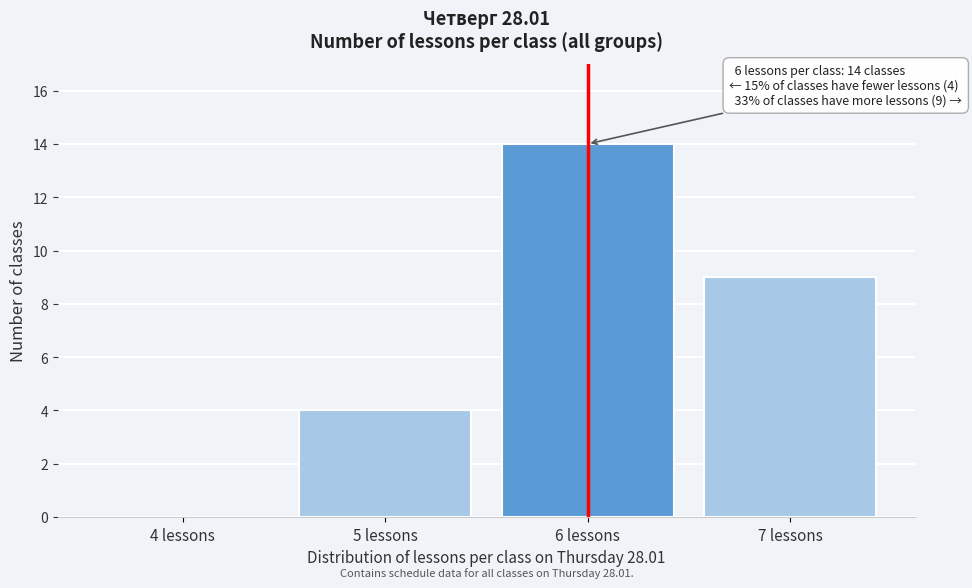

Reading left to right, transcribe all the data shown in this chart.

4 lessons=0	5 lessons=4	6 lessons=14	7 lessons=9